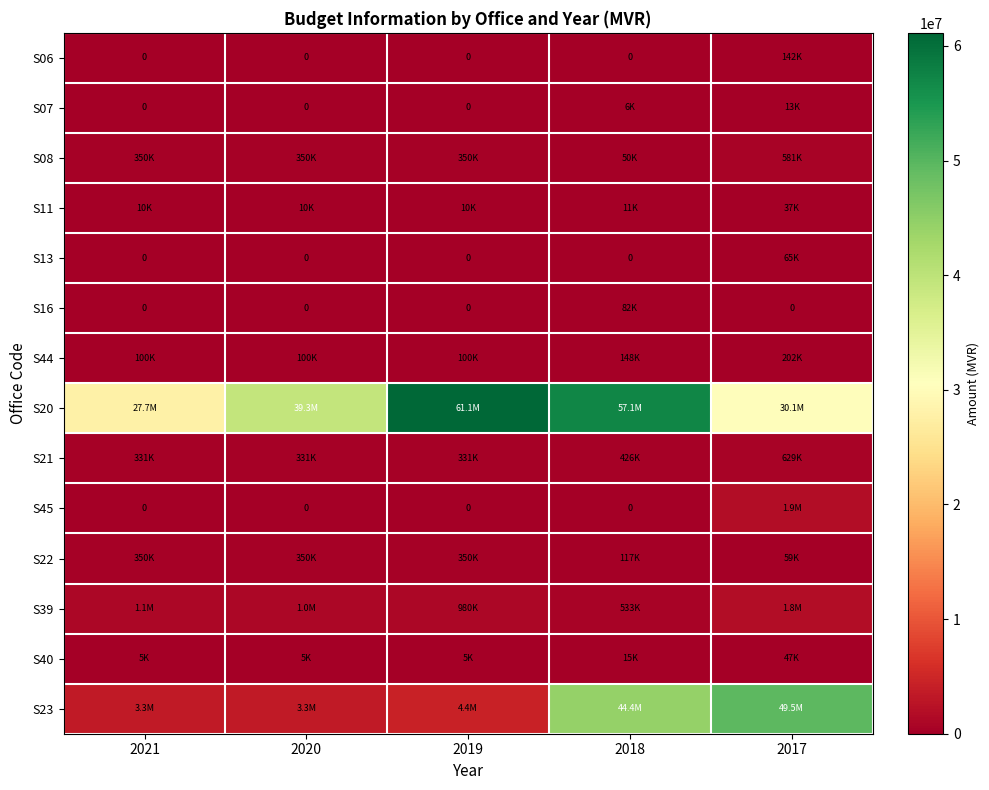

The value of S39 at 2018 is 712108. True or false?

False